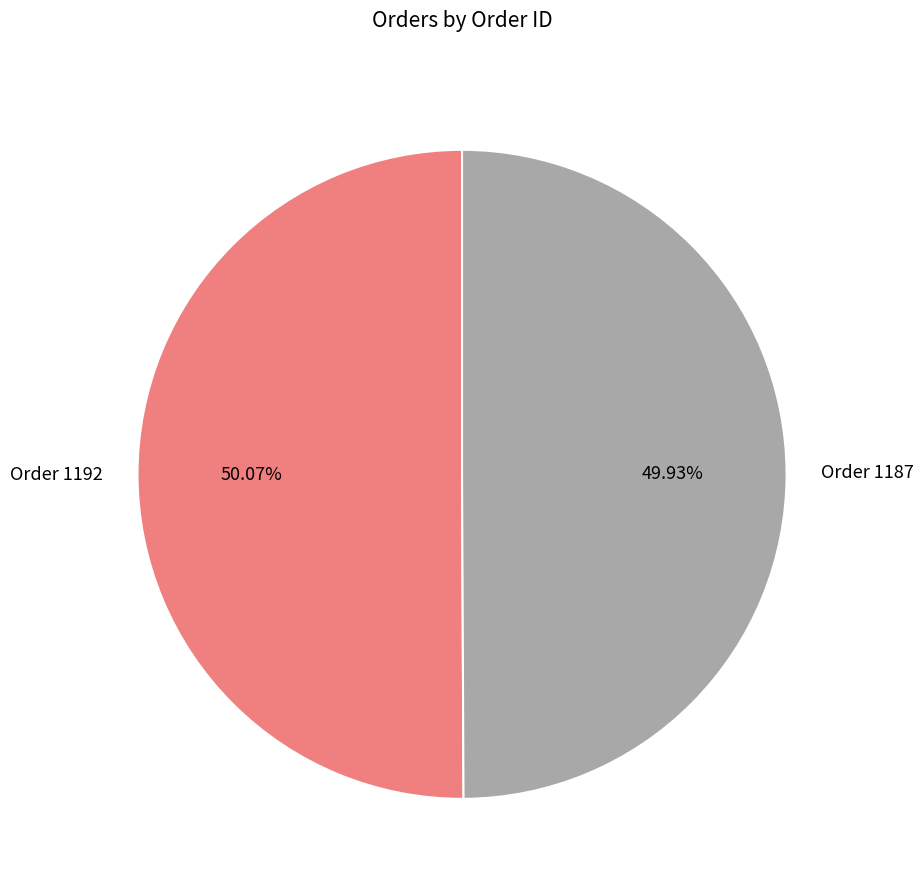

Approximately how many times larger is the value at Order 1192 compared to Order 1187?

1.0